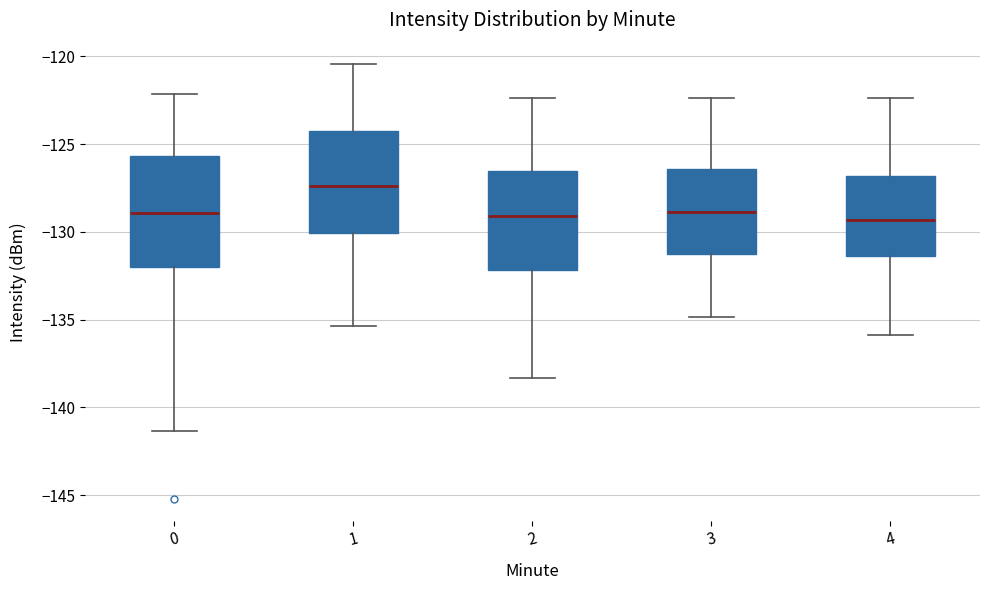

Where does the median line of the box at x = 2 sit on the y-axis? The values are not printed on the chart, so give them approximately, as read against the axis.

-129.0